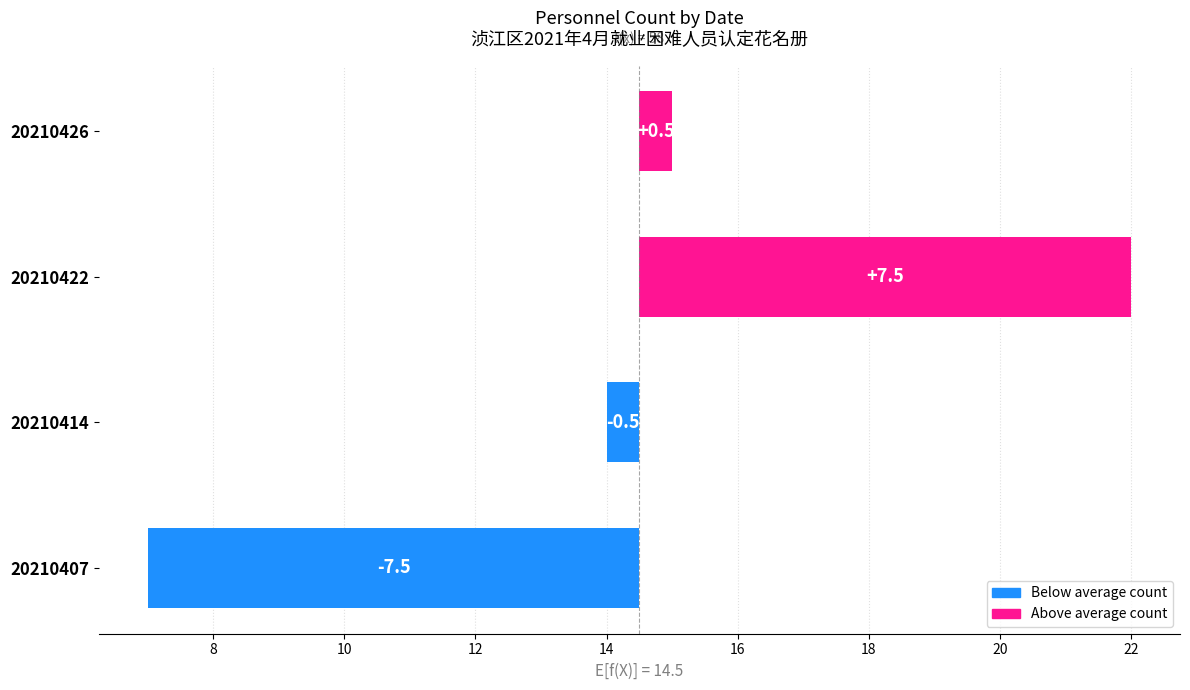

What is the difference between the maximum and minimum values?

15.0